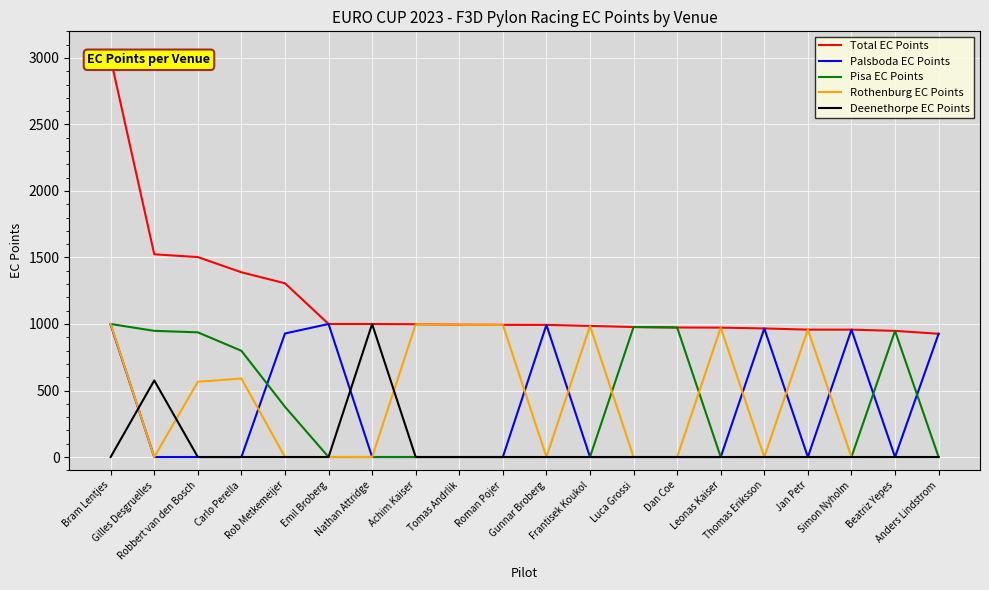

Does the chart display data point markers on the line(s)?

No